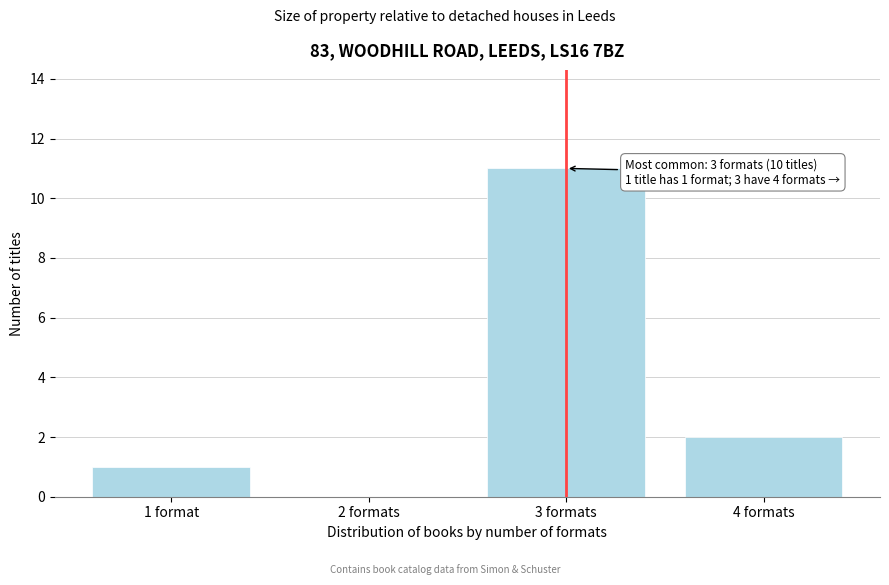

Reading left to right, what are all the values shown in this chart?

1 format=1	2 formats=0	3 formats=11	4 formats=2